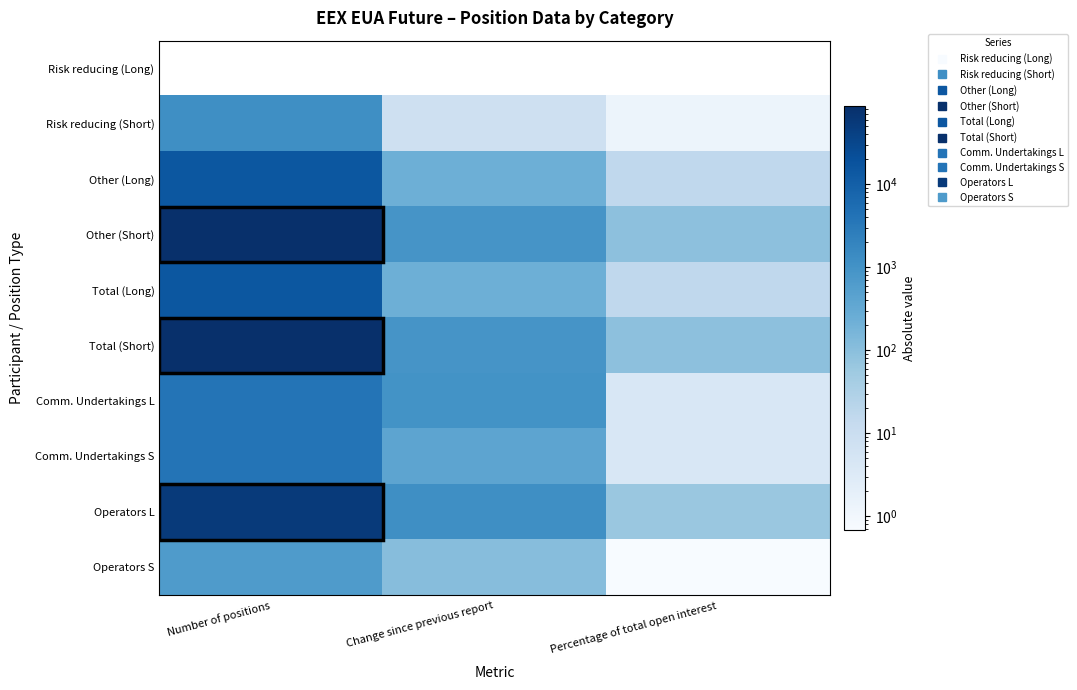

Which series changed the most between Number of positions and Change since previous report?

Total (Short)